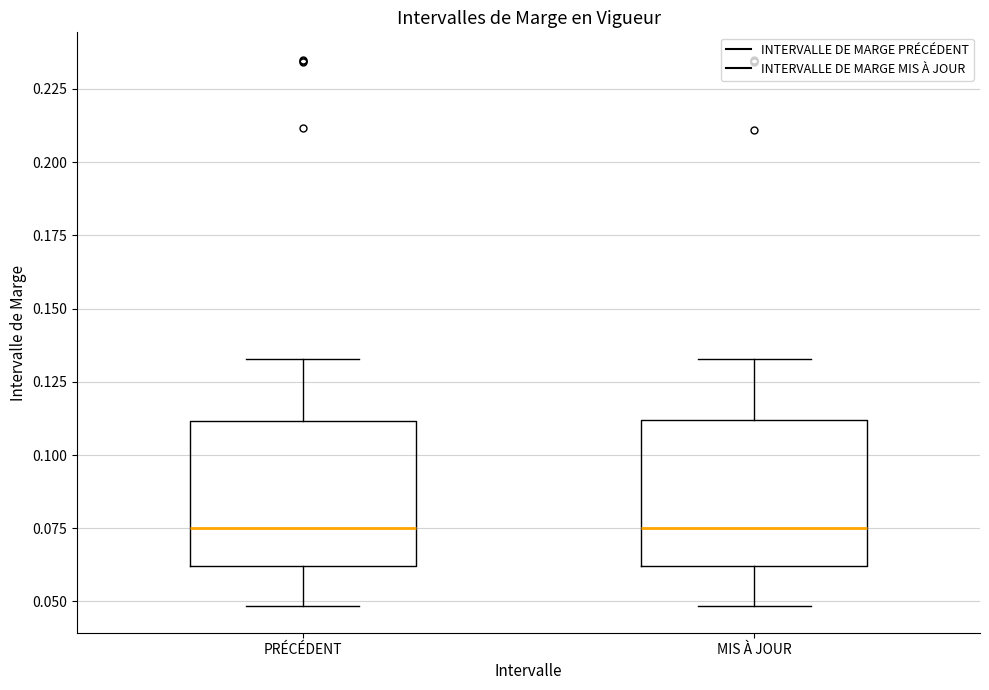

Reading left to right, transcribe this box plot: for each box, give where its median line is, the range the box spans, and where its two whiskers end, as read against the y-axis. The values are not printed on the chart, so give them approximately, as read against the axis.

PRÉCÉDENT: median 0.075, box 0.060 to 0.110, whiskers 0.050 to 0.135
MIS À JOUR: median 0.075, box 0.060 to 0.110, whiskers 0.050 to 0.135